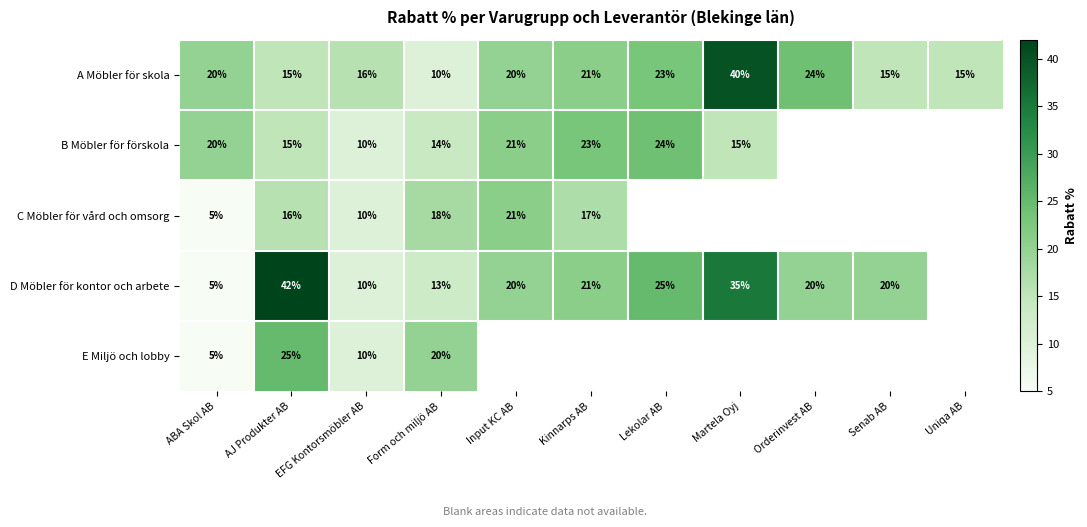

True or false: B Möbler för förskola has a value of 23 at Form och miljö AB.

False